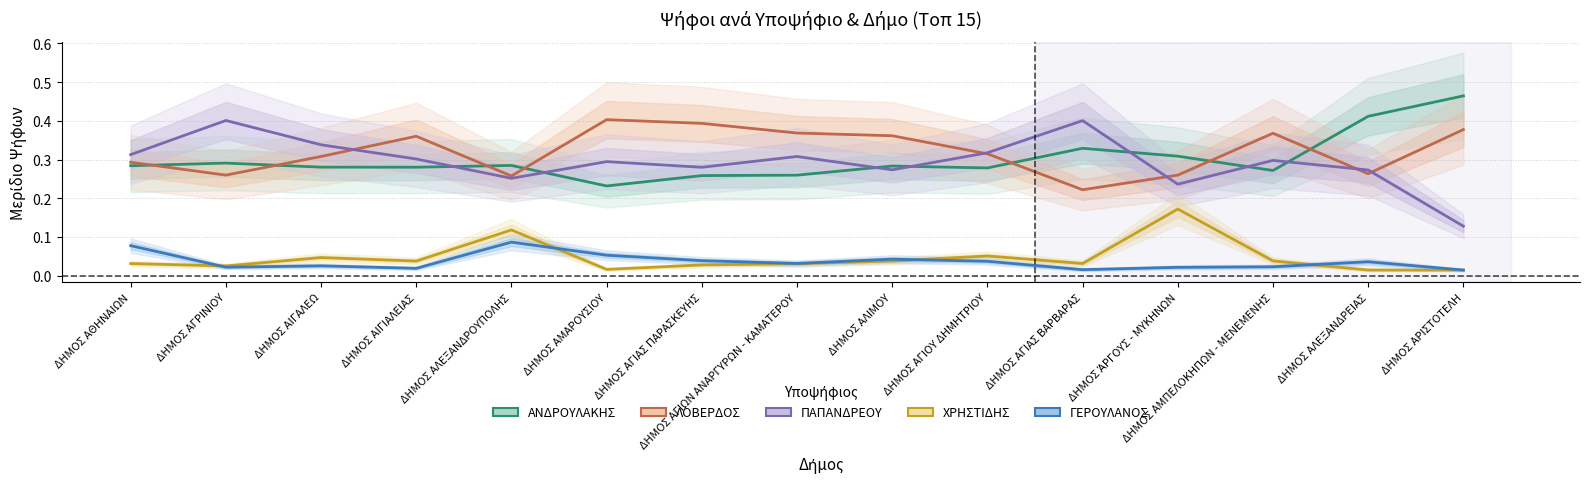

True or false: ΑΝΔΡΟΥΛΑΚΗΣ and ΧΡΗΣΤΙΔΗΣ intersect in this chart.

False